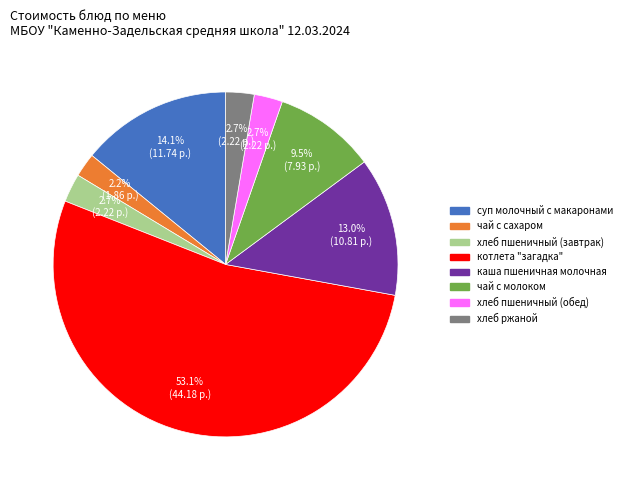

How many slices are in this pie chart?

8